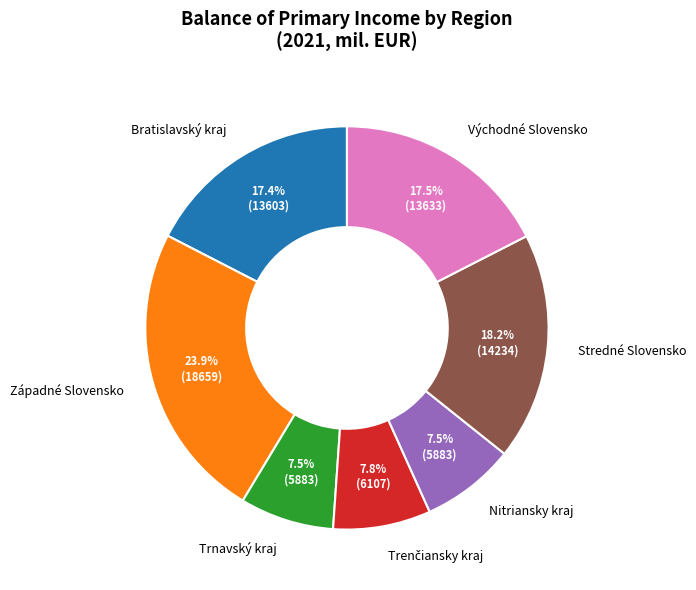

Does Západné Slovensko represent more than half of the total?

No